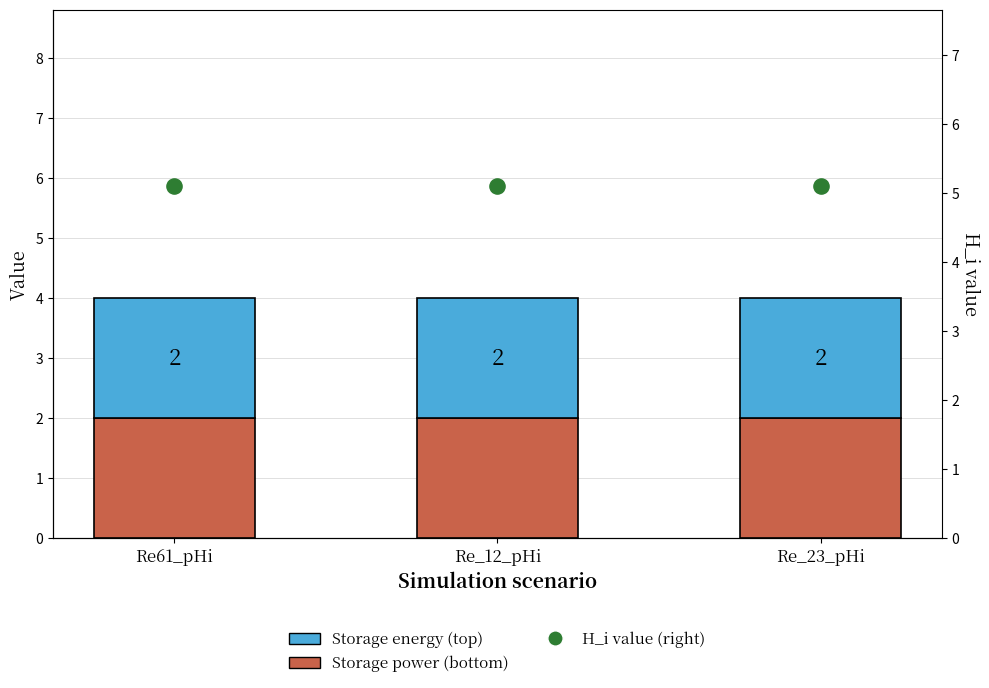

At which category is the sum across all series the highest?

Re61_pHi